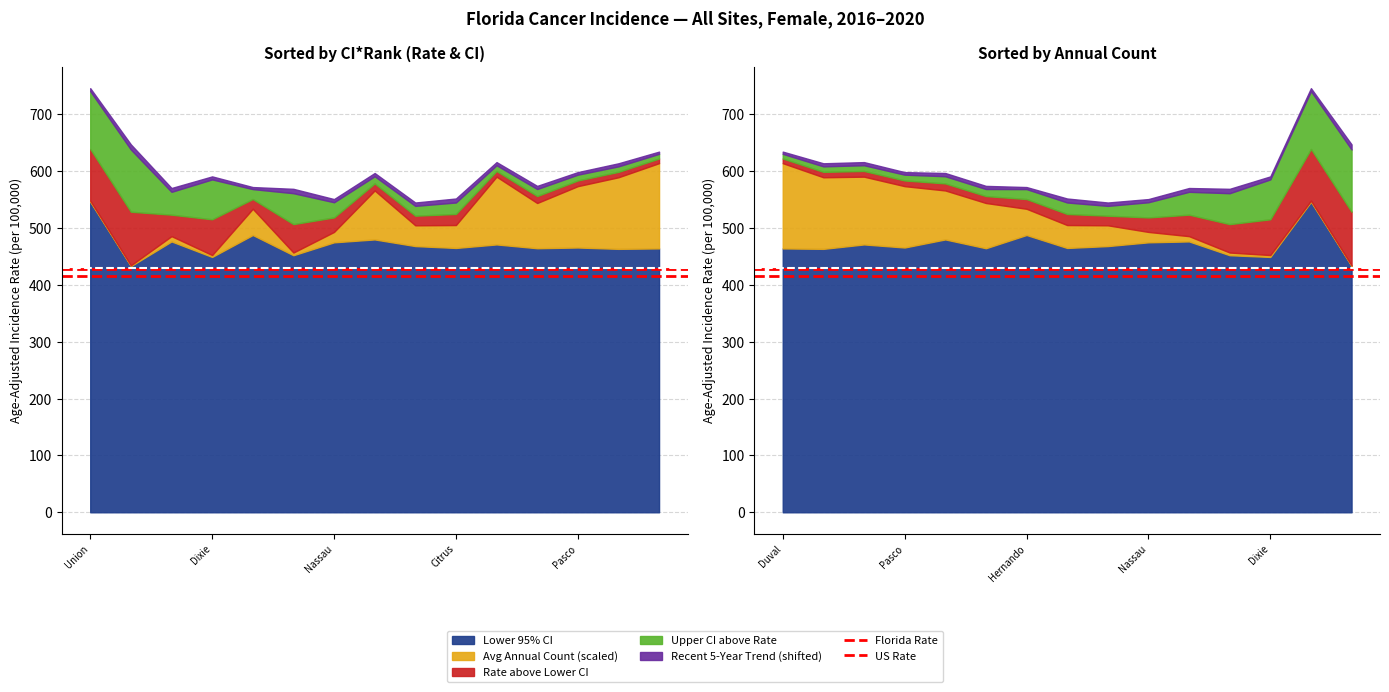

The value of Florida Rate at Dixie is 427.2. True or false?

True